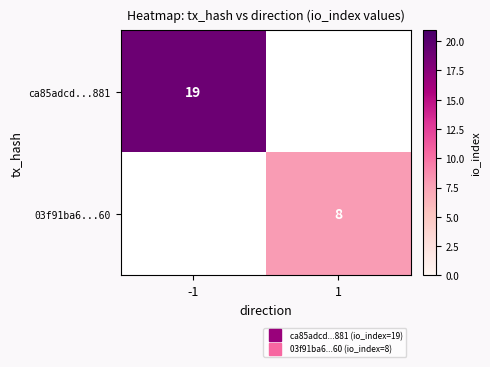

Read the ca85adcd...881 value at -1.

19.0